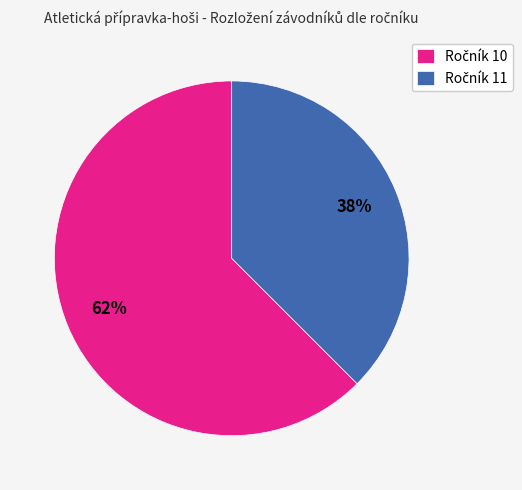

To the nearest percent, what is the average slice percentage?

50%